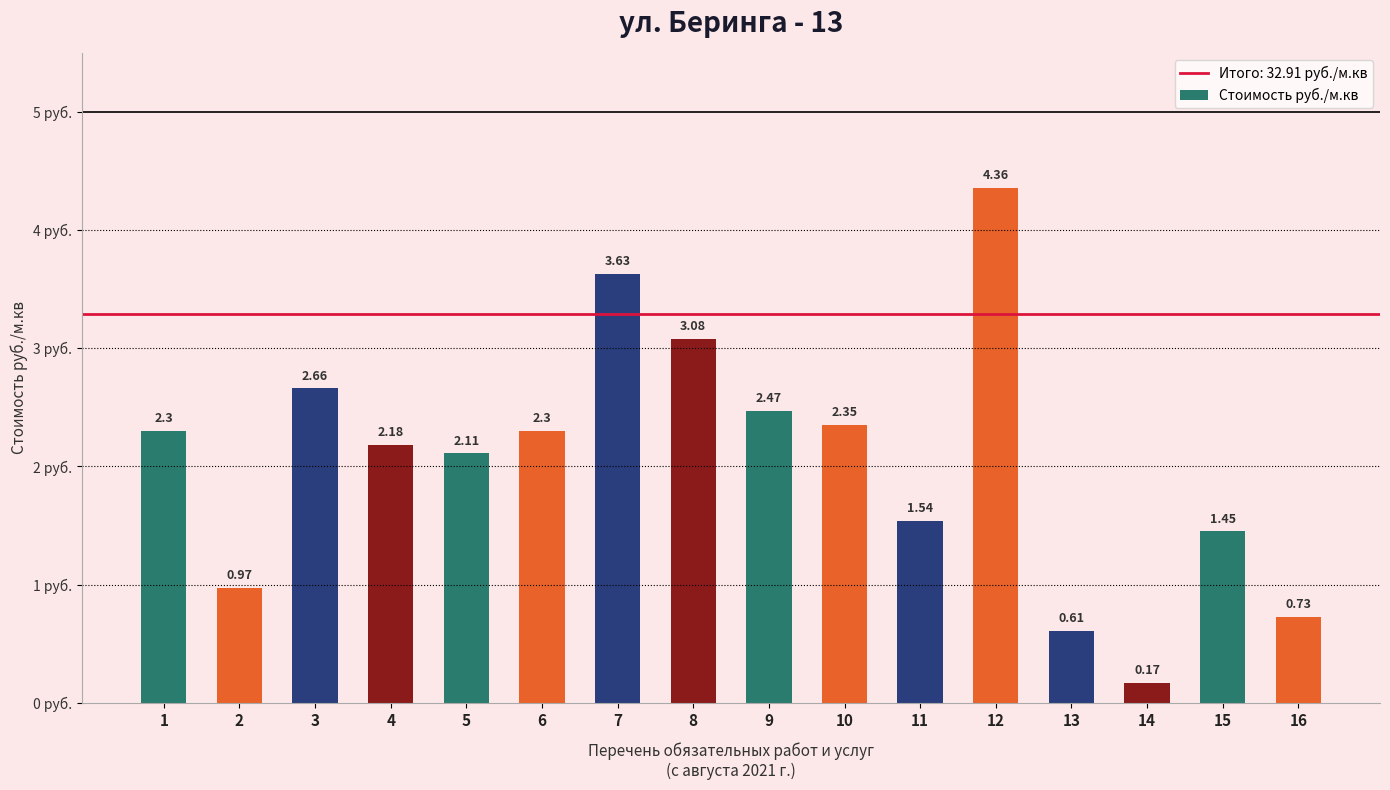

Between 15 and 16, which is larger?

15